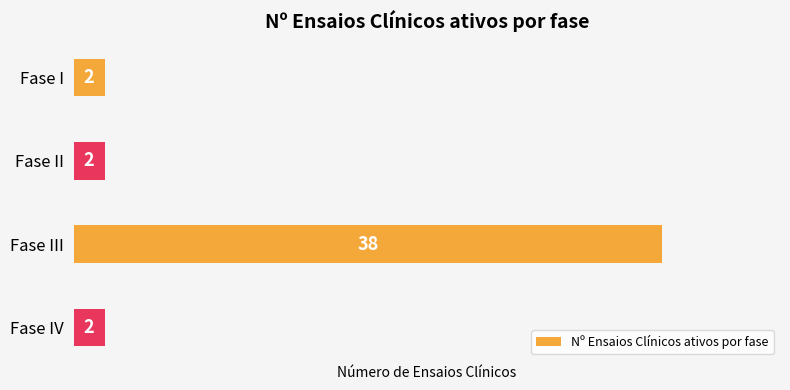

Which category has the highest value across all series?

Fase III